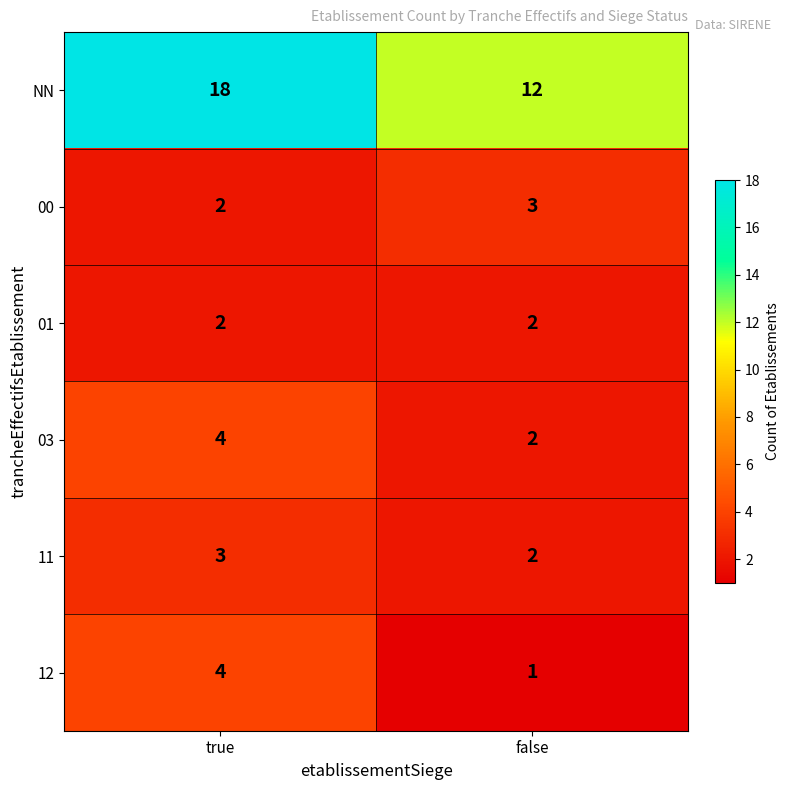

Reading left to right, extract all data points from this chart.

NN: true=18	false=12
00: true=2	false=3
01: true=2	false=2
03: true=4	false=2
11: true=3	false=2
12: true=4	false=1